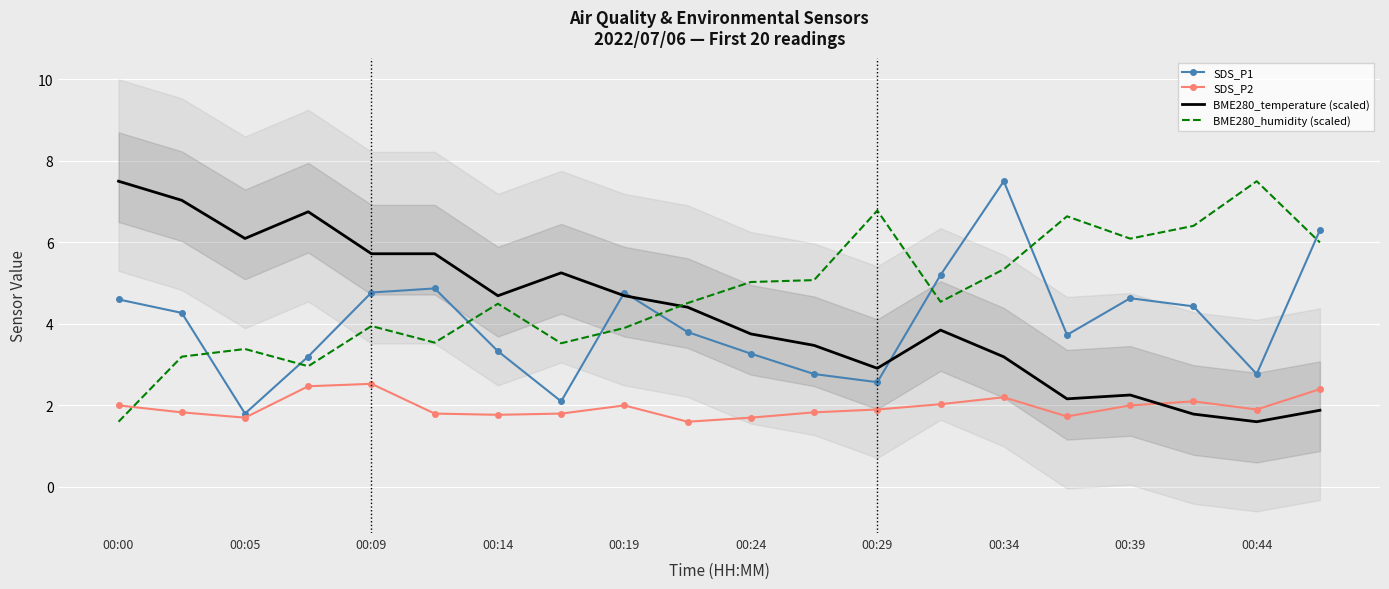

Is it true that SDS_P2 equals 1.9 at 00:29?

True